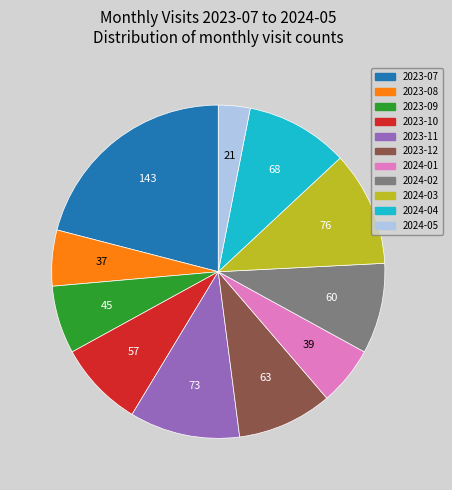

Is it true that 2023-08 is 15% of the pie?

False